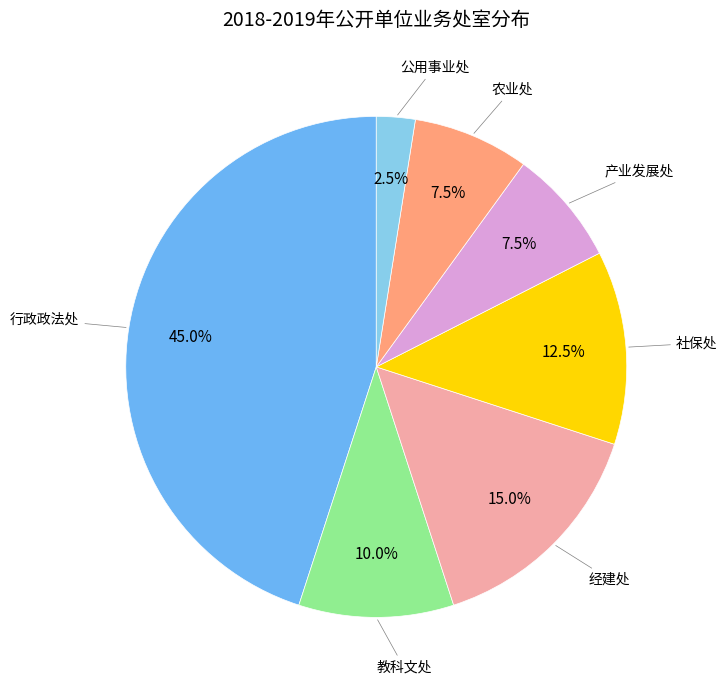

To the nearest percent, what is the average slice percentage?

14%